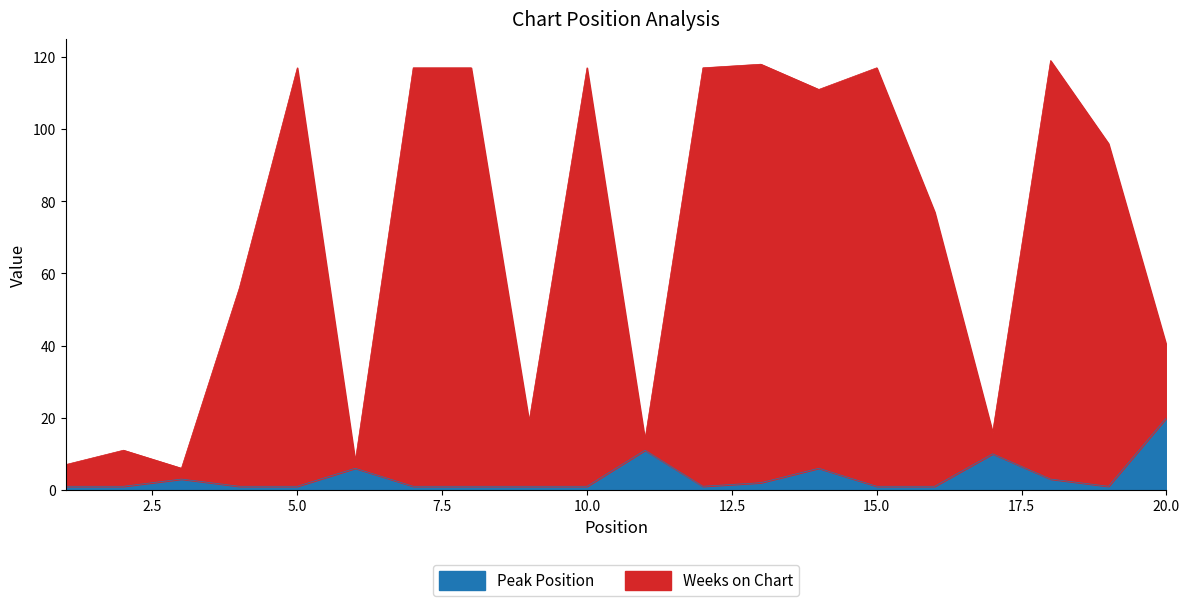

At 14, list the series in order from smallest to largest.

Peak Position, Weeks on Chart